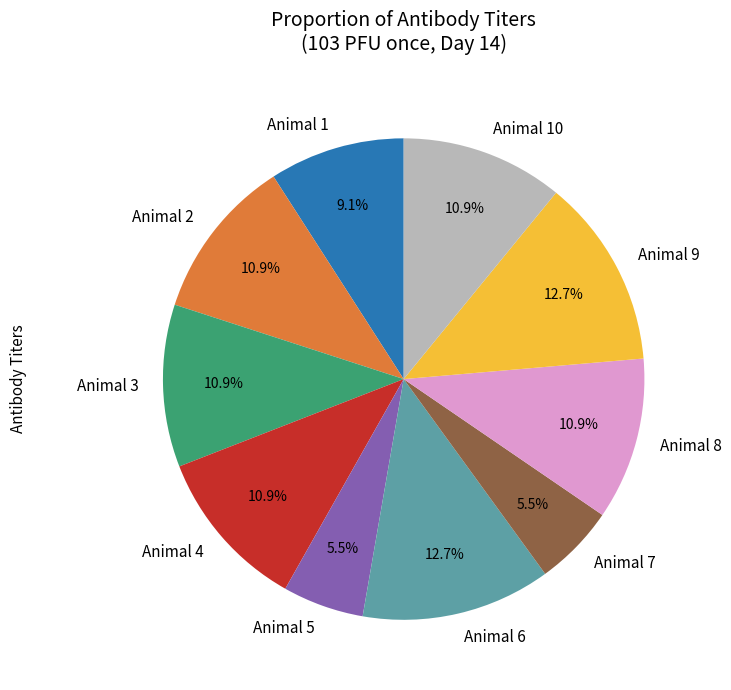

What portion of the pie excludes Animal 4?

89.1%